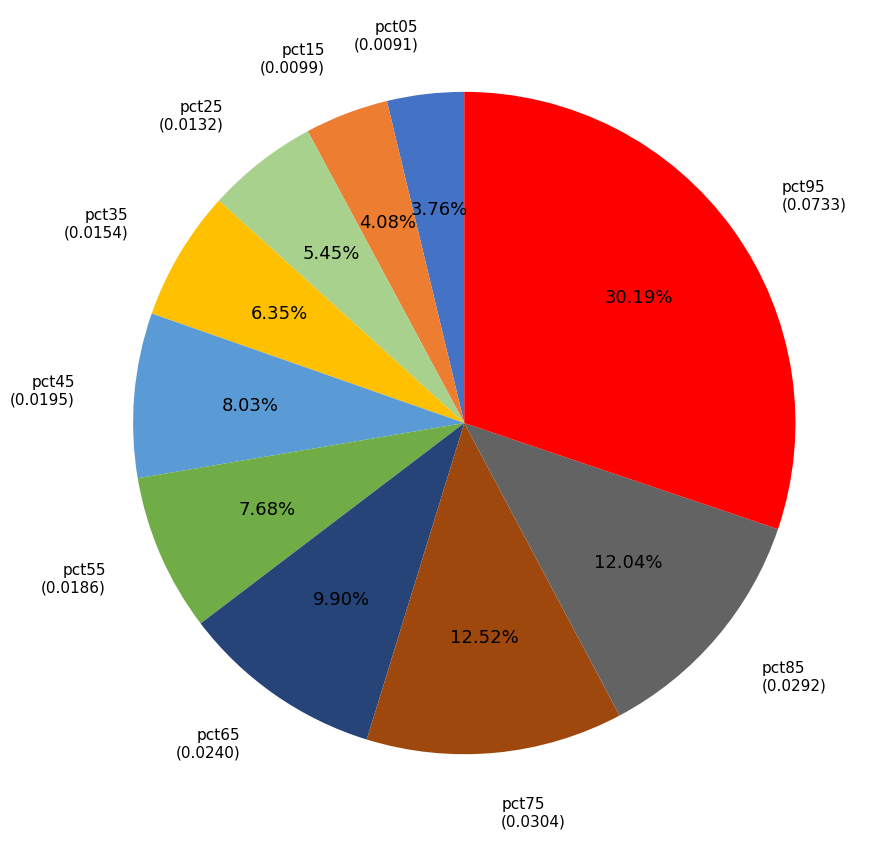

Does any single category account for the majority?

No